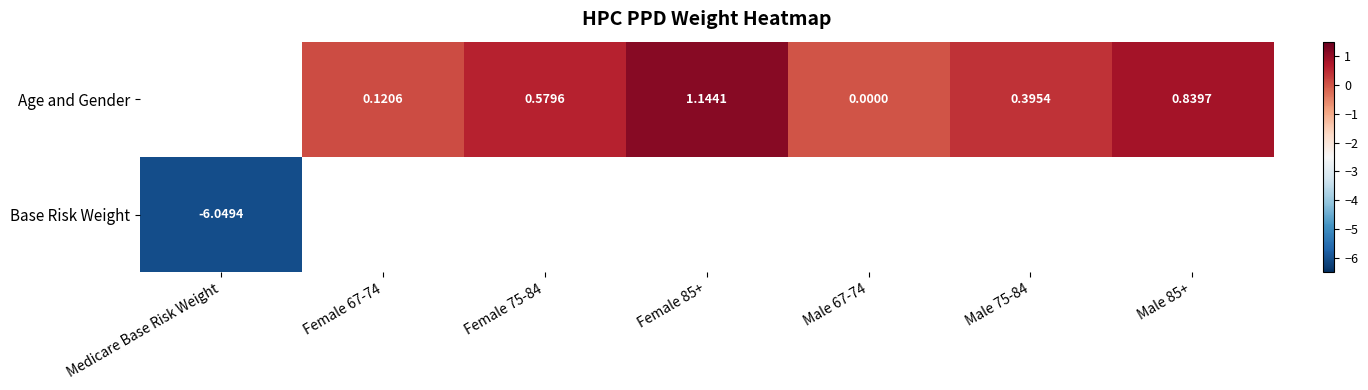

Is it true that Age and Gender equals 0.1 at Female 67-74?

False